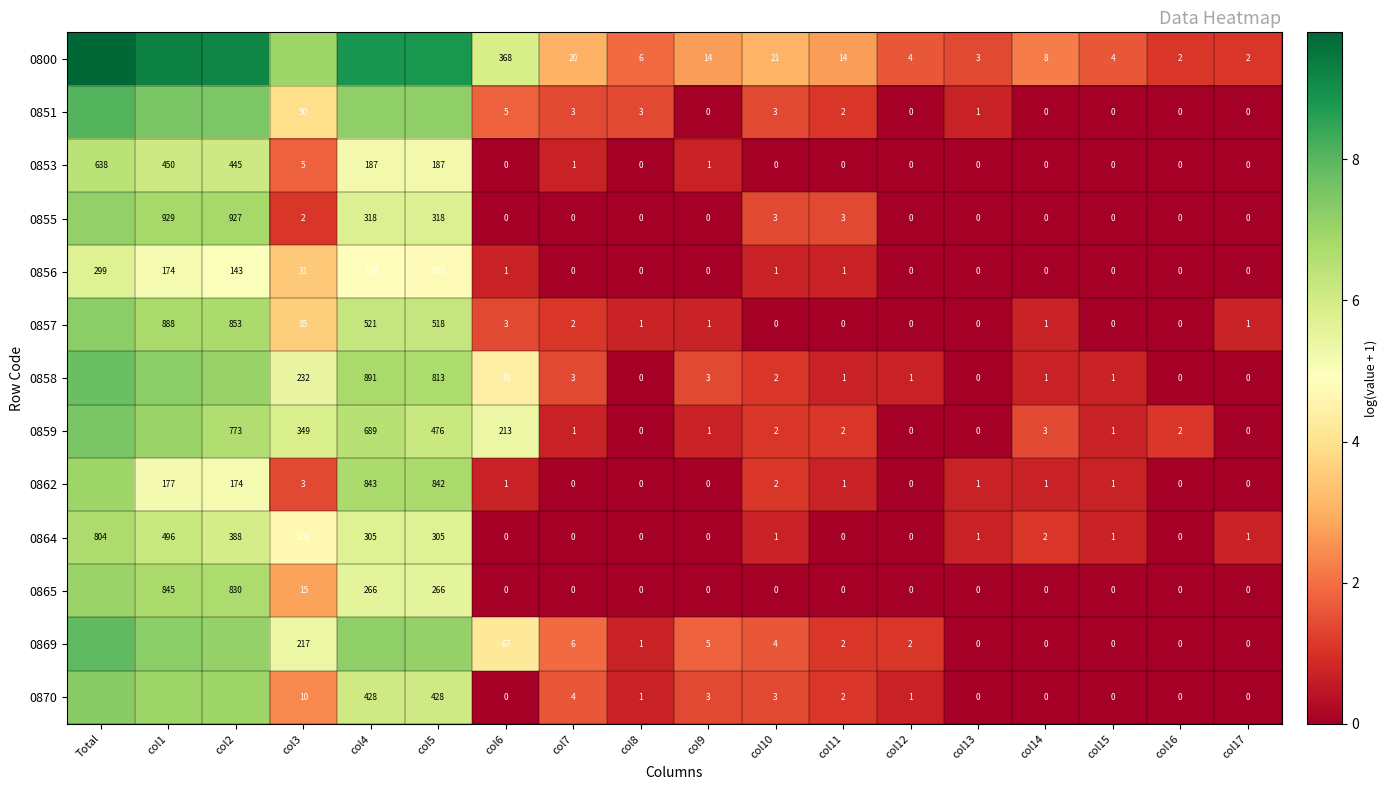

Is the value of 0869 at col15 greater than the value of 0862 at col3?

No